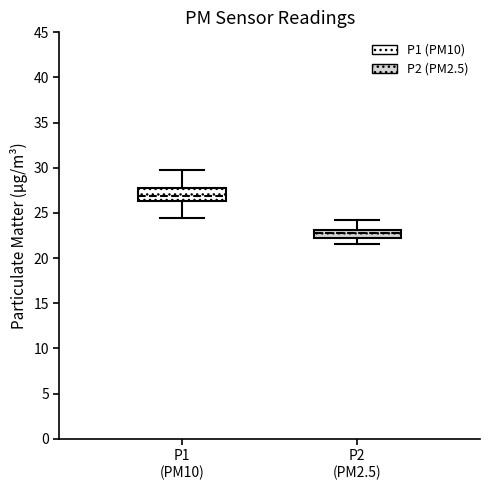

Which box is the tallest, from its lower edge to its upper edge?

P1 (PM10)